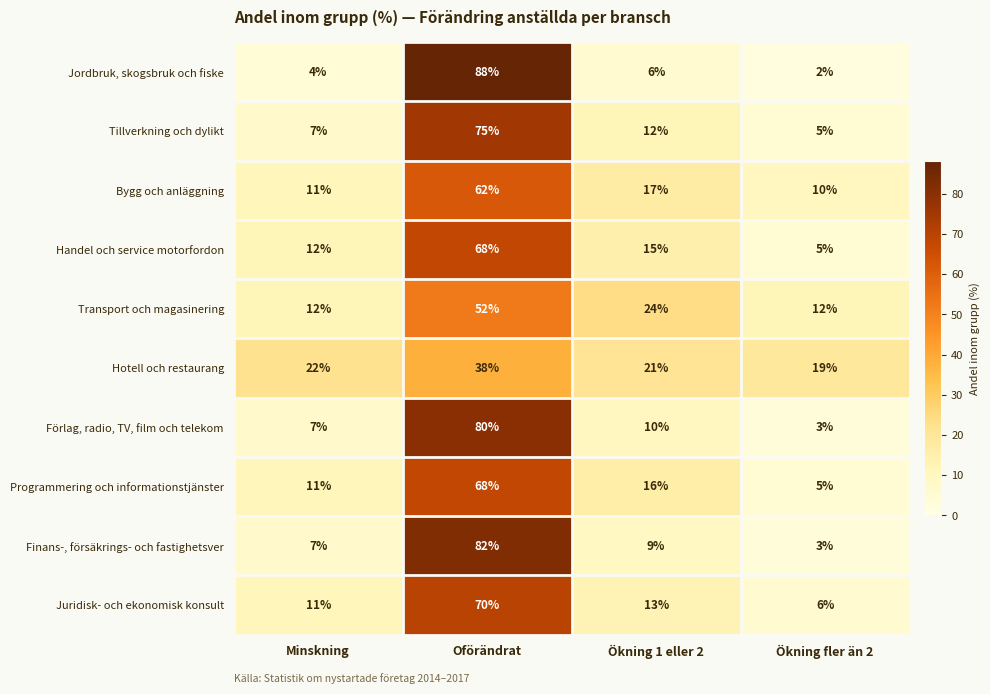

How many series are shown in this chart?

10